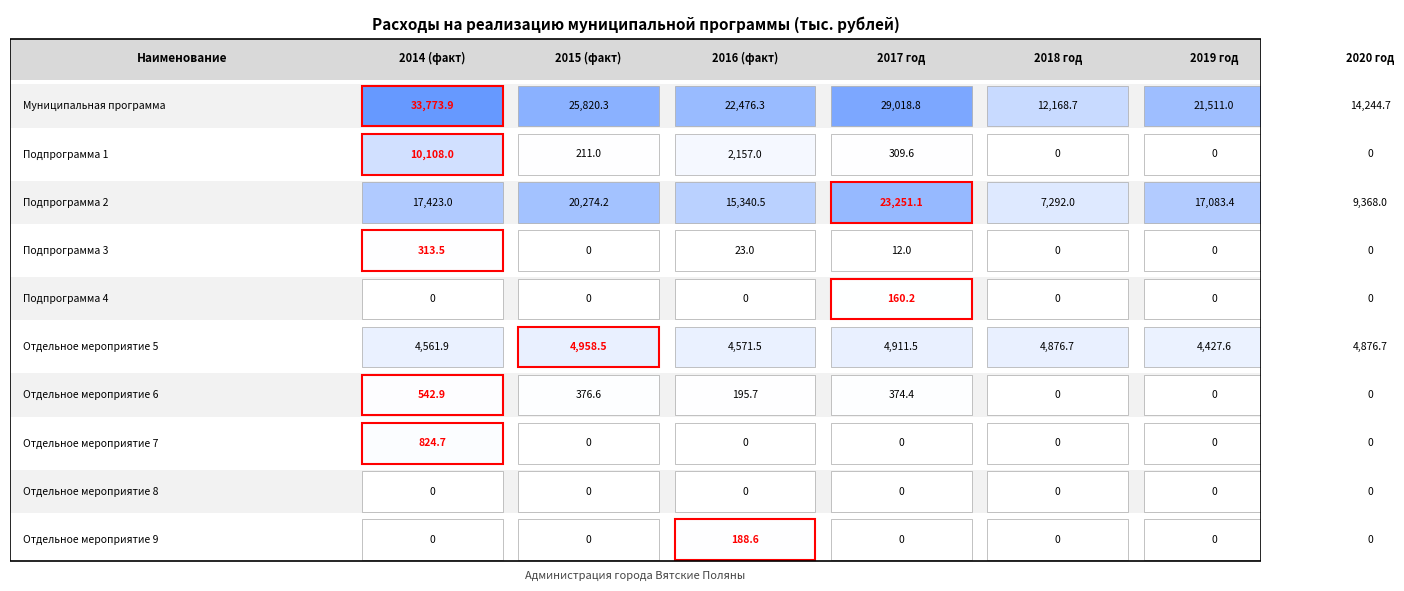

Reading right to left, list all the values displayed in this chart.

Муниципальная программа: Отдельное мероприятие 6=14244.7	Отдельное мероприятие 5=21511.0	Подпрограмма 4=12168.7	Подпрограмма 3=29018.8	Подпрограмма 2=22476.3	Подпрограмма 1=25820.3	Муниципальная программа=33773.9
Подпрограмма 1: Отдельное мероприятие 6=0.0	Отдельное мероприятие 5=0.0	Подпрограмма 4=0.0	Подпрограмма 3=309.6	Подпрограмма 2=2157.0	Подпрограмма 1=211.0	Муниципальная программа=10108.0
Подпрограмма 2: Отдельное мероприятие 6=9368.0	Отдельное мероприятие 5=17083.4	Подпрограмма 4=7292.0	Подпрограмма 3=23251.1	Подпрограмма 2=15340.5	Подпрограмма 1=20274.2	Муниципальная программа=17423.0
Подпрограмма 3: Отдельное мероприятие 6=0.0	Отдельное мероприятие 5=0.0	Подпрограмма 4=0.0	Подпрограмма 3=12.0	Подпрограмма 2=23.0	Подпрограмма 1=0.0	Муниципальная программа=313.5
Подпрограмма 4: Отдельное мероприятие 6=0.0	Отдельное мероприятие 5=0.0	Подпрограмма 4=0.0	Подпрограмма 3=160.2	Подпрограмма 2=0.0	Подпрограмма 1=0.0	Муниципальная программа=0.0
Отдельное мероприятие 5: Отдельное мероприятие 6=4876.7	Отдельное мероприятие 5=4427.6	Подпрограмма 4=4876.7	Подпрограмма 3=4911.5	Подпрограмма 2=4571.5	Подпрограмма 1=4958.5	Муниципальная программа=4561.9
Отдельное мероприятие 6: Отдельное мероприятие 6=0.0	Отдельное мероприятие 5=0.0	Подпрограмма 4=0.0	Подпрограмма 3=374.4	Подпрограмма 2=195.7	Подпрограмма 1=376.6	Муниципальная программа=542.9
Отдельное мероприятие 7: Отдельное мероприятие 6=0.0	Отдельное мероприятие 5=0.0	Подпрограмма 4=0.0	Подпрограмма 3=0.0	Подпрограмма 2=0.0	Подпрограмма 1=0.0	Муниципальная программа=824.7
Отдельное мероприятие 8: Отдельное мероприятие 6=0.0	Отдельное мероприятие 5=0.0	Подпрограмма 4=0.0	Подпрограмма 3=0.0	Подпрограмма 2=0.0	Подпрограмма 1=0.0	Муниципальная программа=0.0
Отдельное мероприятие 9: Отдельное мероприятие 6=0.0	Отдельное мероприятие 5=0.0	Подпрограмма 4=0.0	Подпрограмма 3=0.0	Подпрограмма 2=188.6	Подпрограмма 1=0.0	Муниципальная программа=0.0